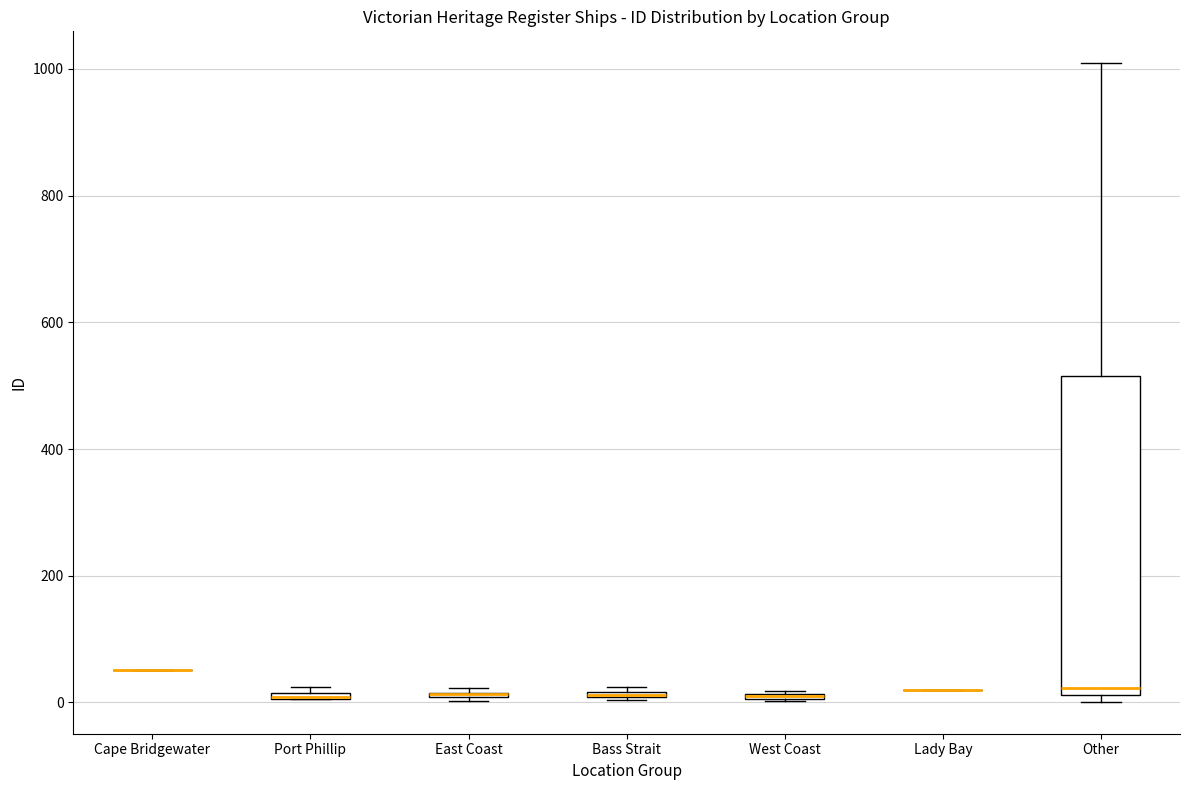

Where is the lower edge of the box for Port Phillip on the y-axis? The values are not printed on the chart, so give them approximately, as read against the axis.

0